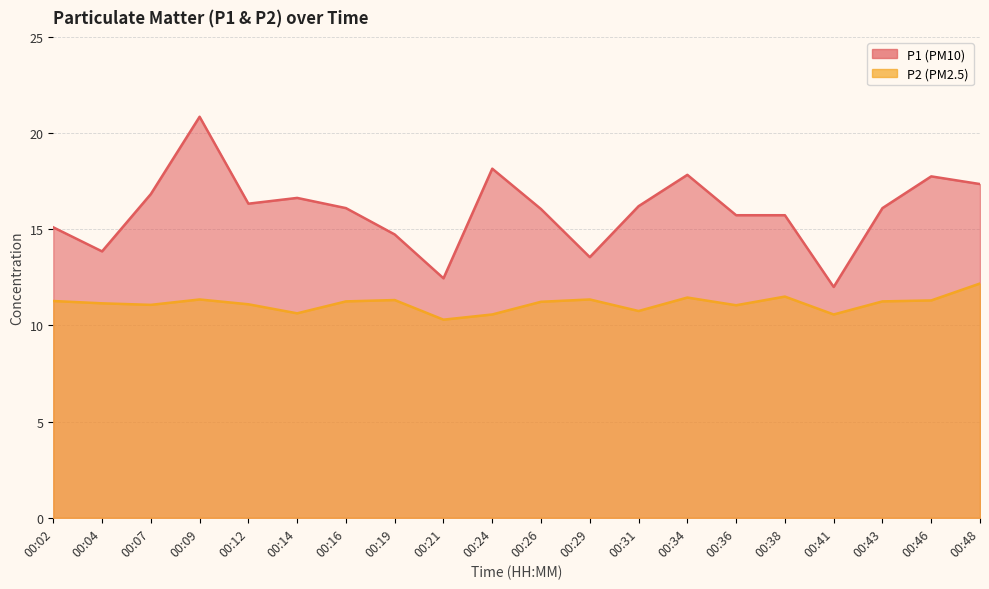

Between 00:14 and 00:48, which is larger?

00:48